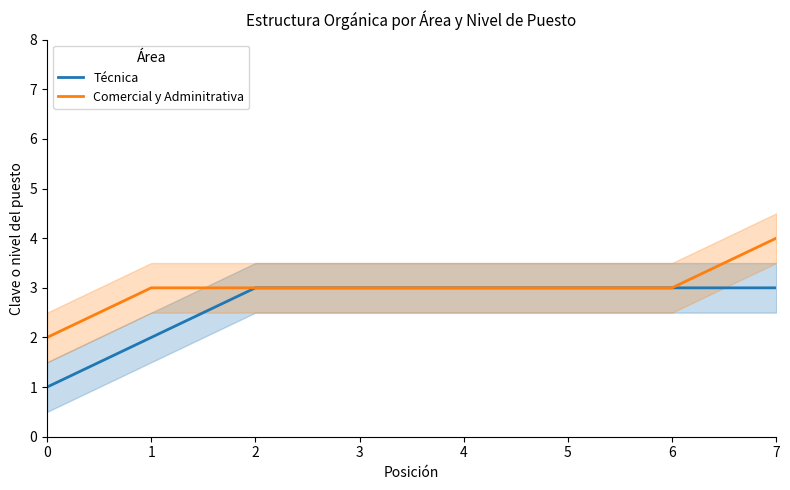

Is the value of Comercial y Adminitrativa at 0 greater than the value of Técnica at 6?

No